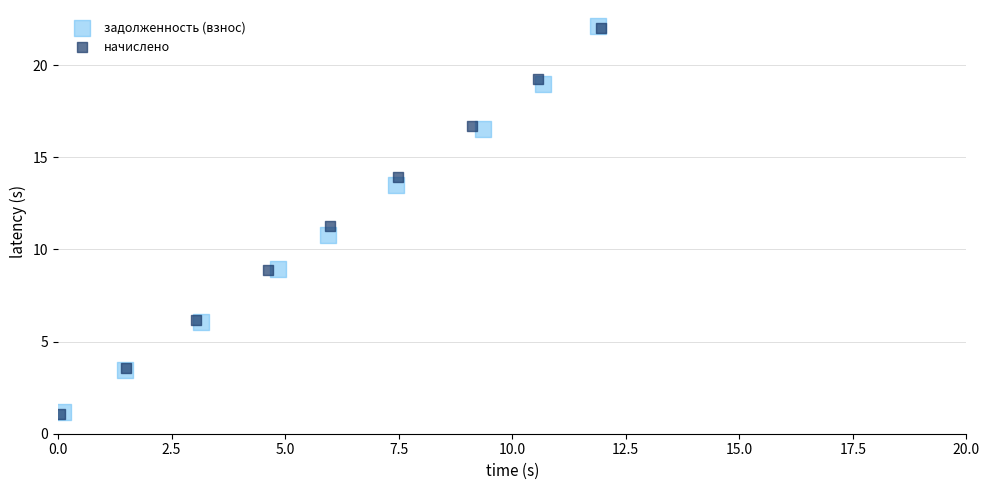

Which series has the largest Y range (max minus min)?

начислено